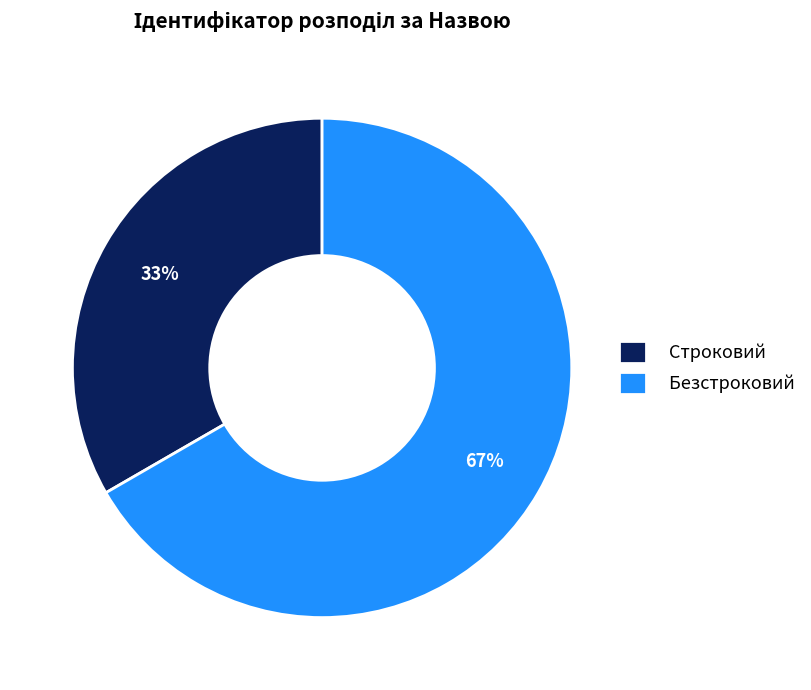

Does Строковий account for over 50% of the chart?

No